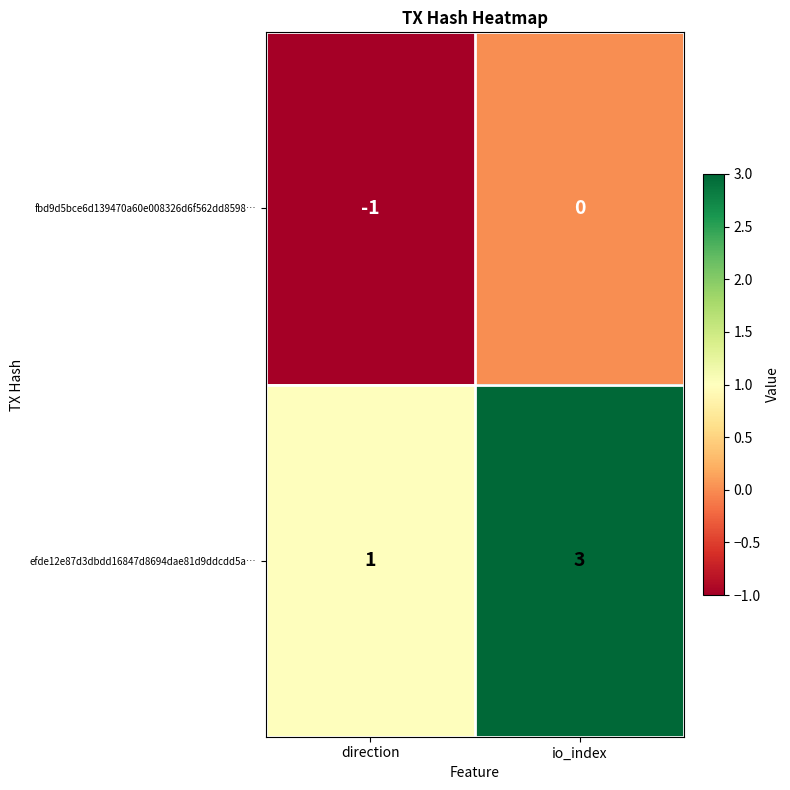

At which category does the chart reach its minimum across all series?

direction